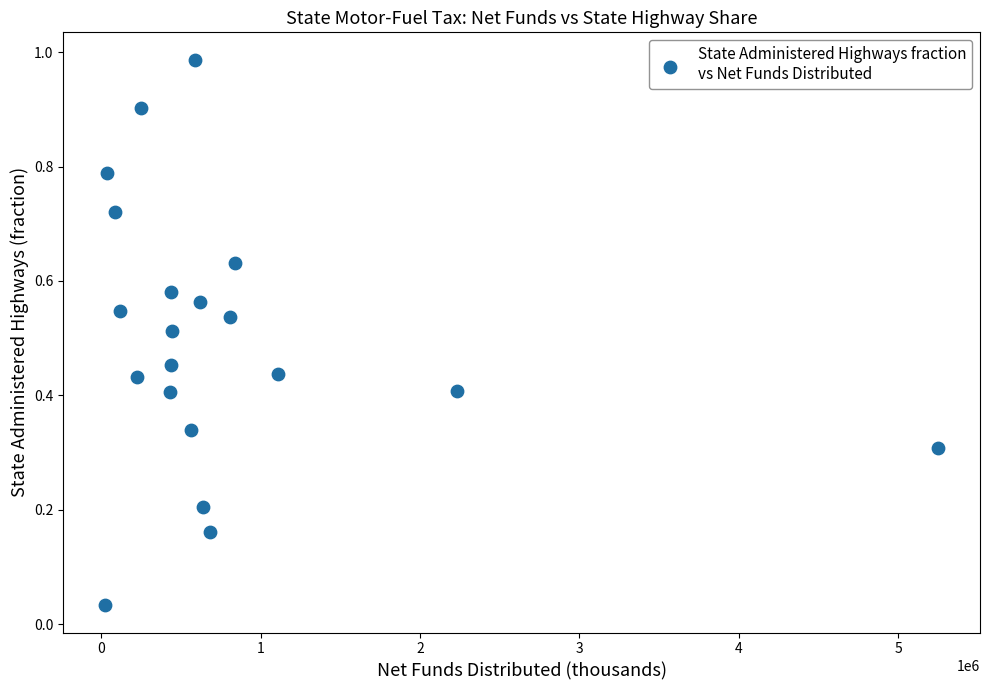

What is the range of X values (max minus min)?

5230497.0